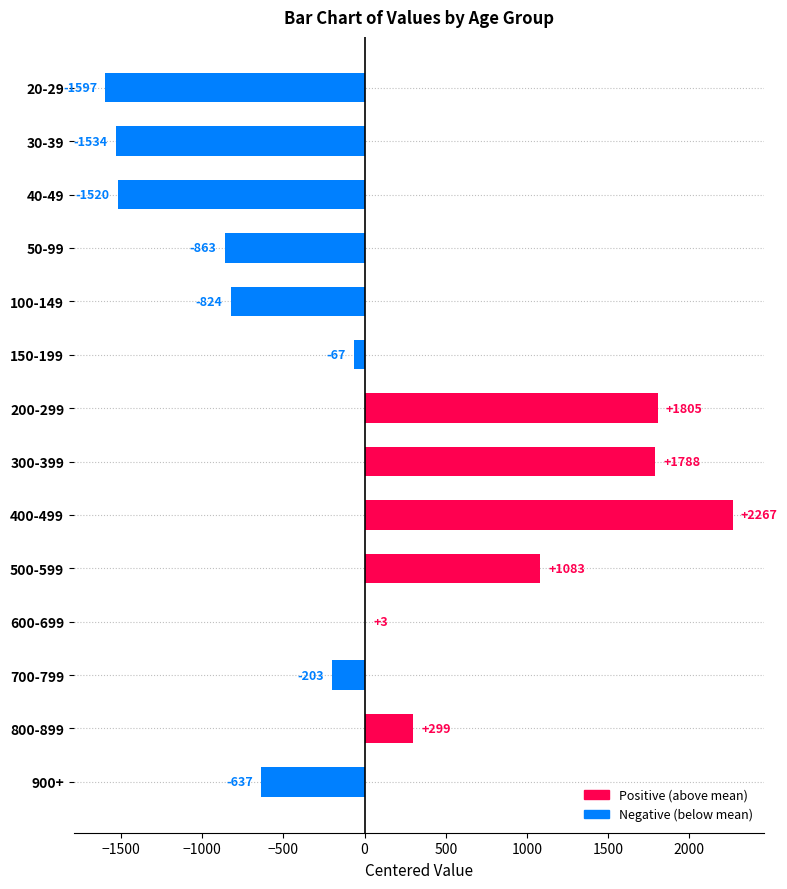

Is it true that the value at 50-99 is -1173?

False